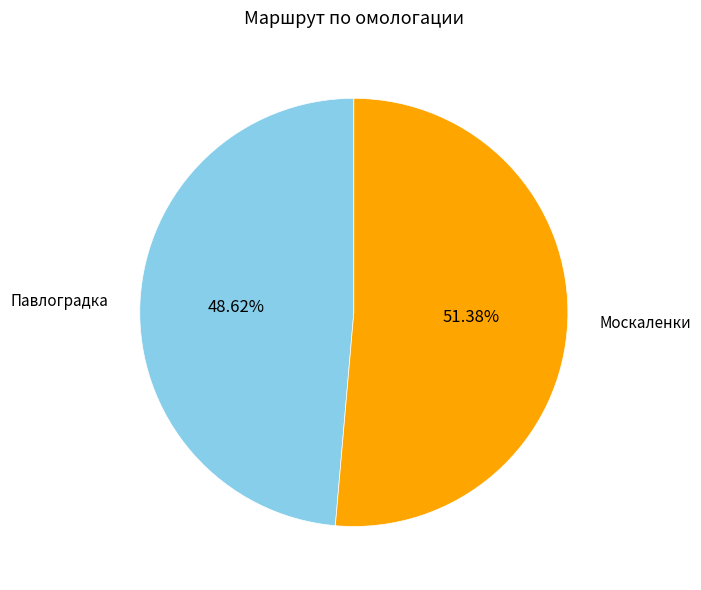

To the nearest percent, what percentage of the pie is Москаленки?

51%